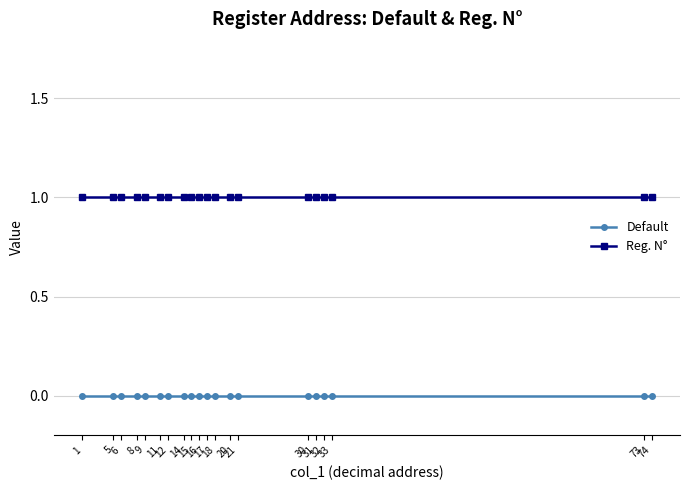

True or false: Default and Reg. N° intersect in this chart.

False